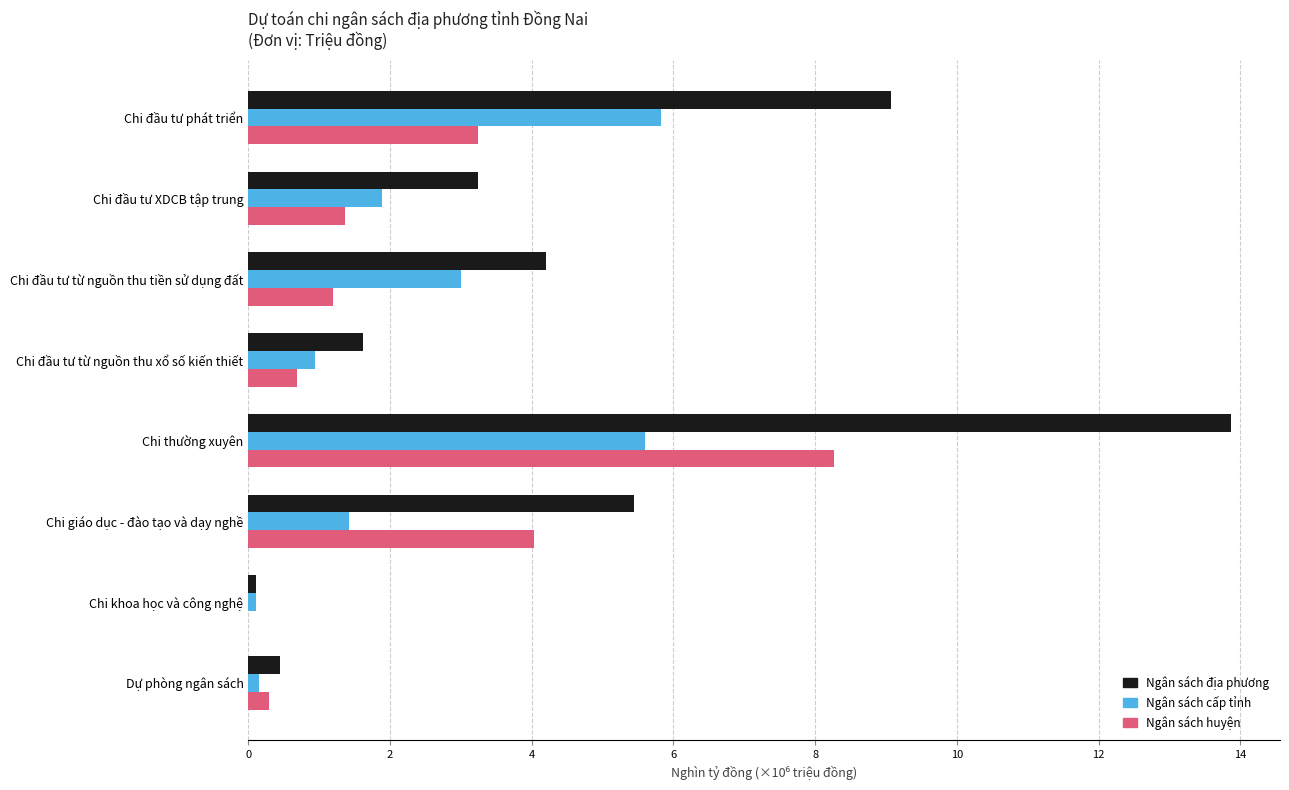

What is the sum of all Ngân sách cấp tỉnh values?

18.9